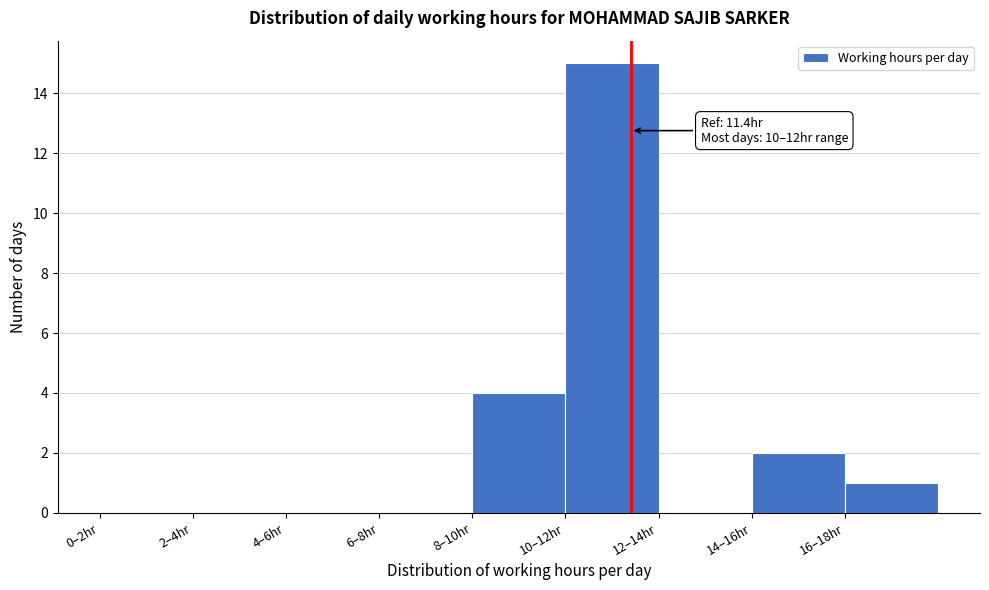

Reading left to right, extract all data points from this chart.

0–2hr=0	2–4hr=0	4–6hr=0	6–8hr=0	8–10hr=4	10–12hr=15	12–14hr=0	14–16hr=2	16–18hr=1